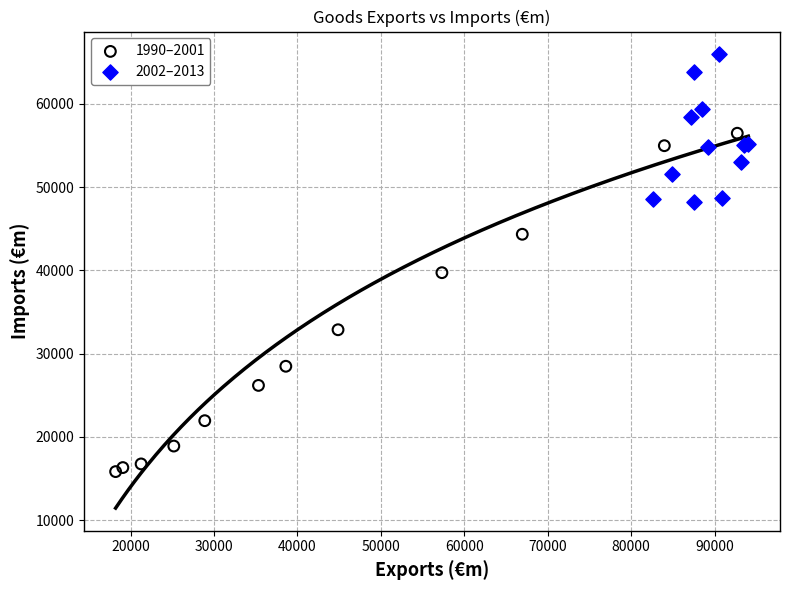

Which series has the largest Y range (max minus min)?

1990–2001